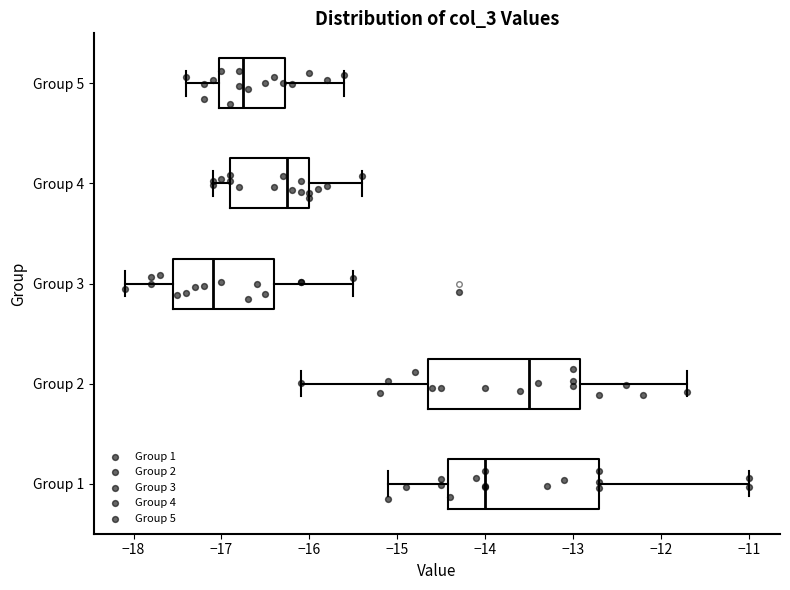

Which box's median line is the furthest to the right?

Group 2